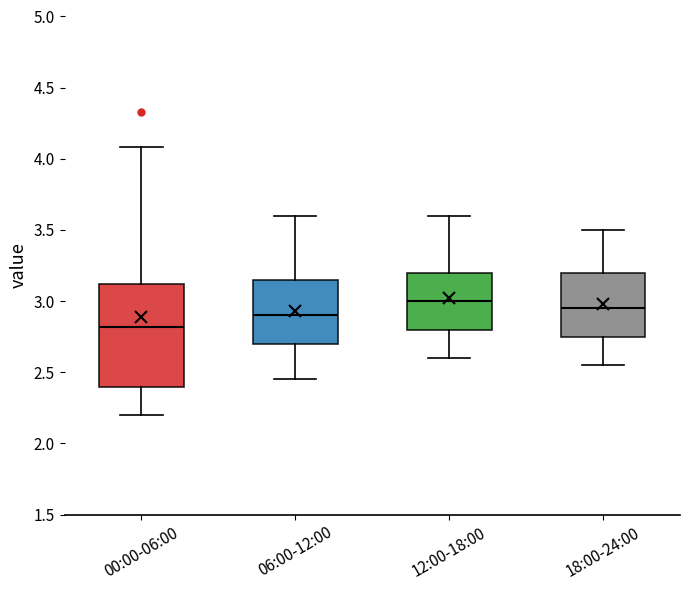

Reading left to right, transcribe this box plot: for each box, give where its median line is, the range the box spans, and where its two whiskers end, as read against the y-axis. The values are not printed on the chart, so give them approximately, as read against the axis.

00:00-06:00: median 2.80, box 2.40 to 3.10, whiskers 2.20 to 4.10
06:00-12:00: median 2.90, box 2.70 to 3.15, whiskers 2.45 to 3.60
12:00-18:00: median 3.00, box 2.80 to 3.20, whiskers 2.60 to 3.60
18:00-24:00: median 2.95, box 2.75 to 3.20, whiskers 2.55 to 3.50